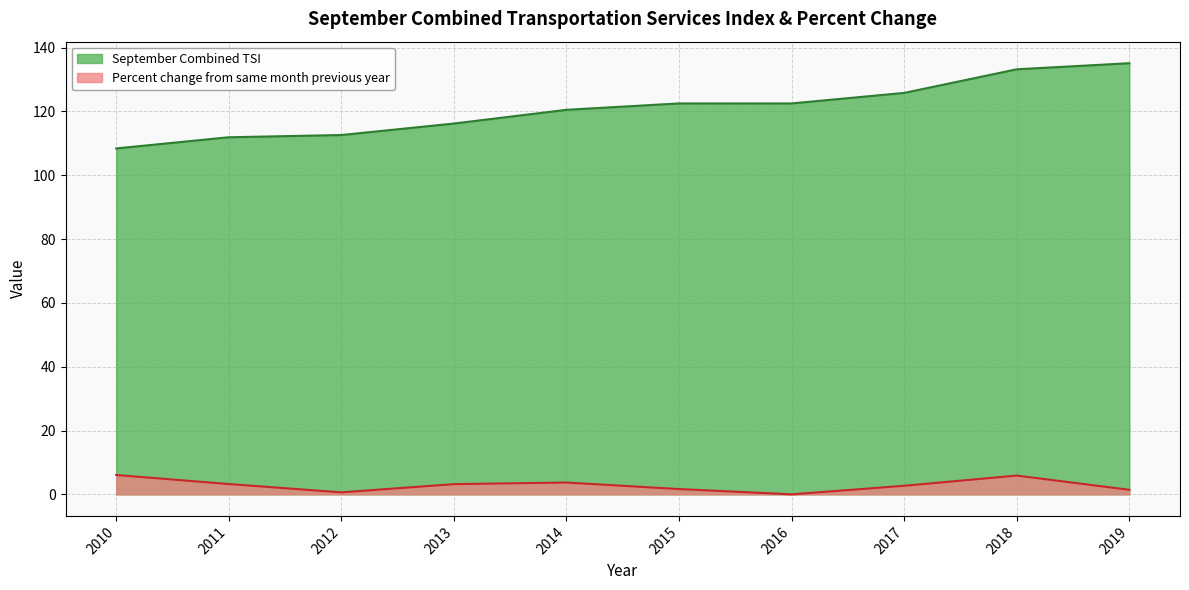

True or false: September Combined TSI and Percent change from same month previous year intersect in this chart.

False